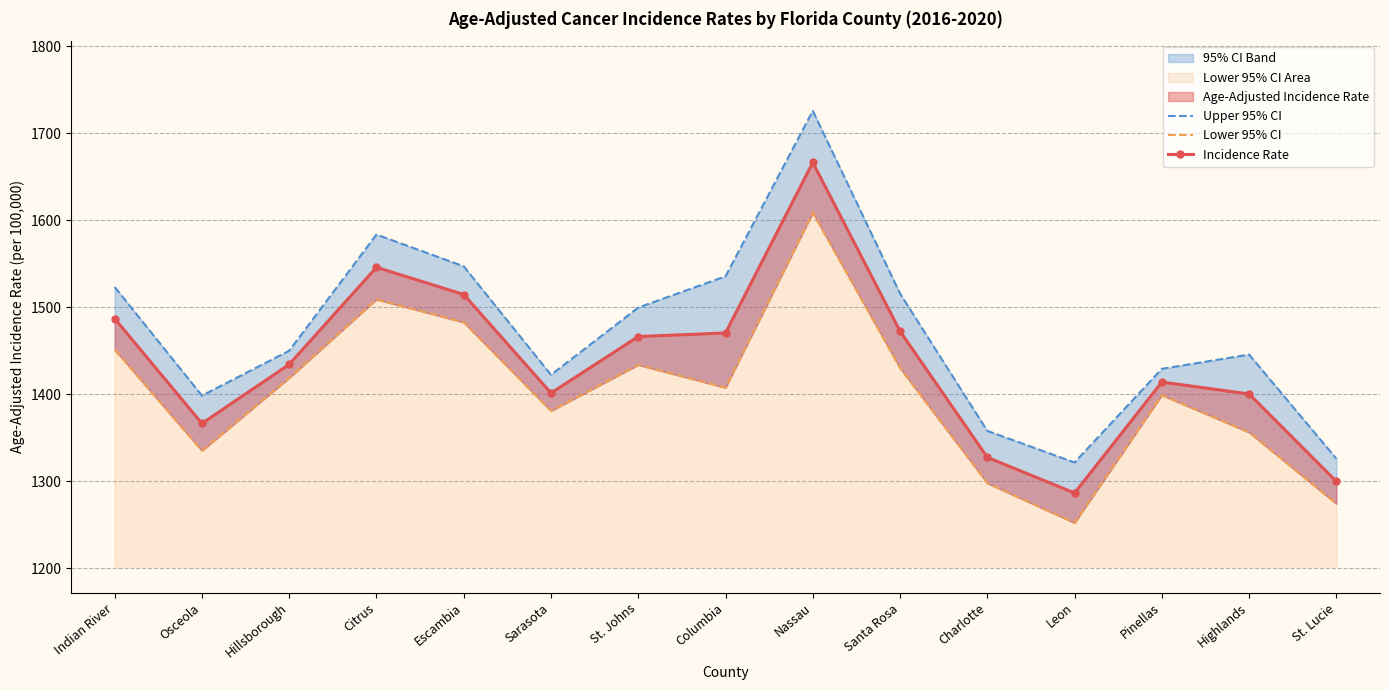

At Highlands, list the series in order from largest to smallest.

Upper 95% CI, Incidence Rate, Lower 95% CI